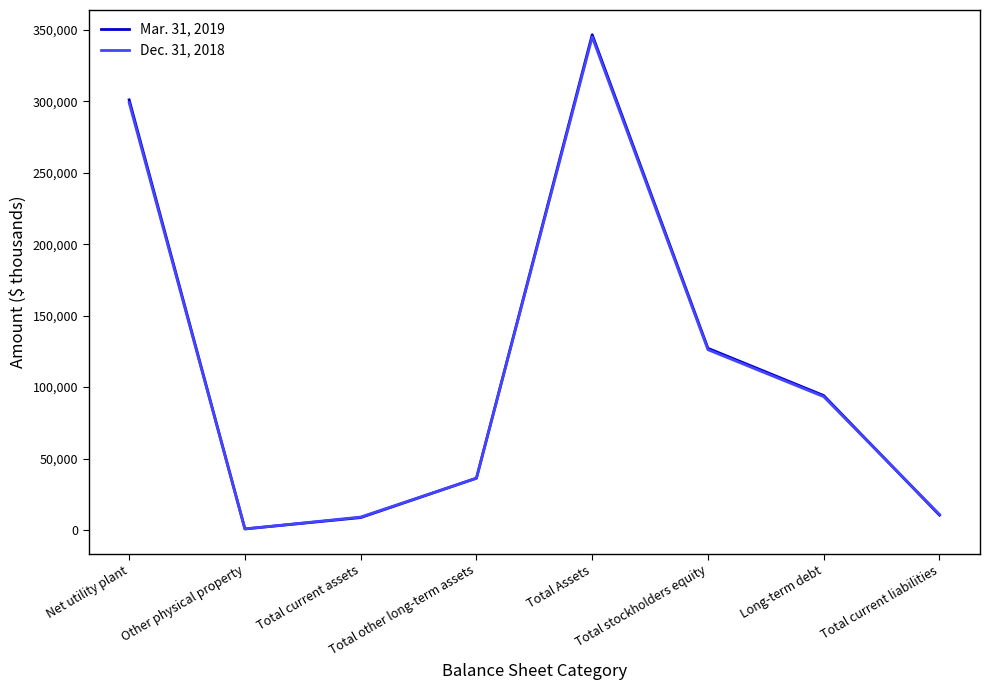

Is it true that Dec. 31, 2018 equals 345140 at Total Assets?

True